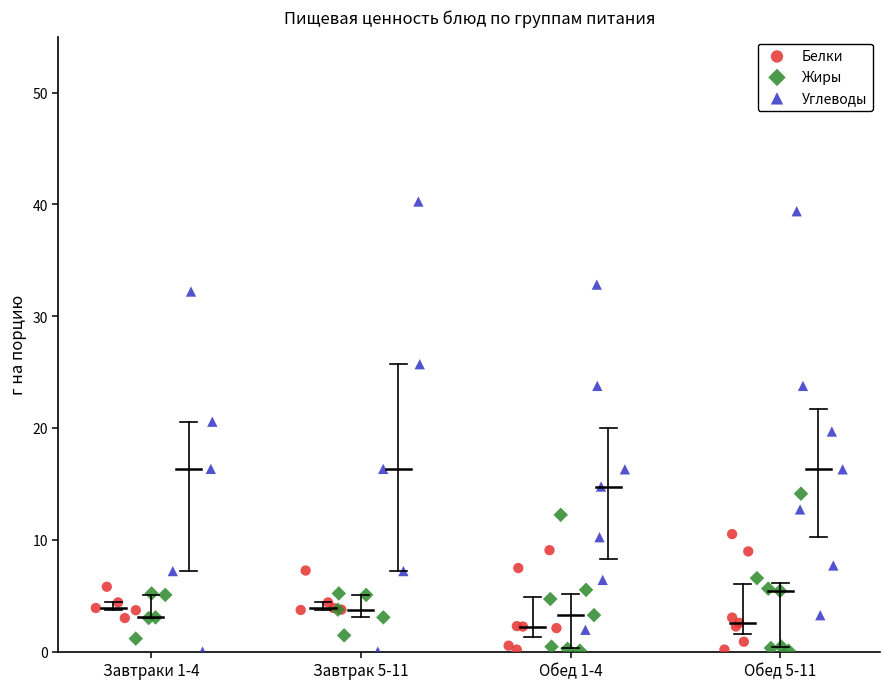

What are all the series names shown in the legend?

Белки, Жиры, Углеводы